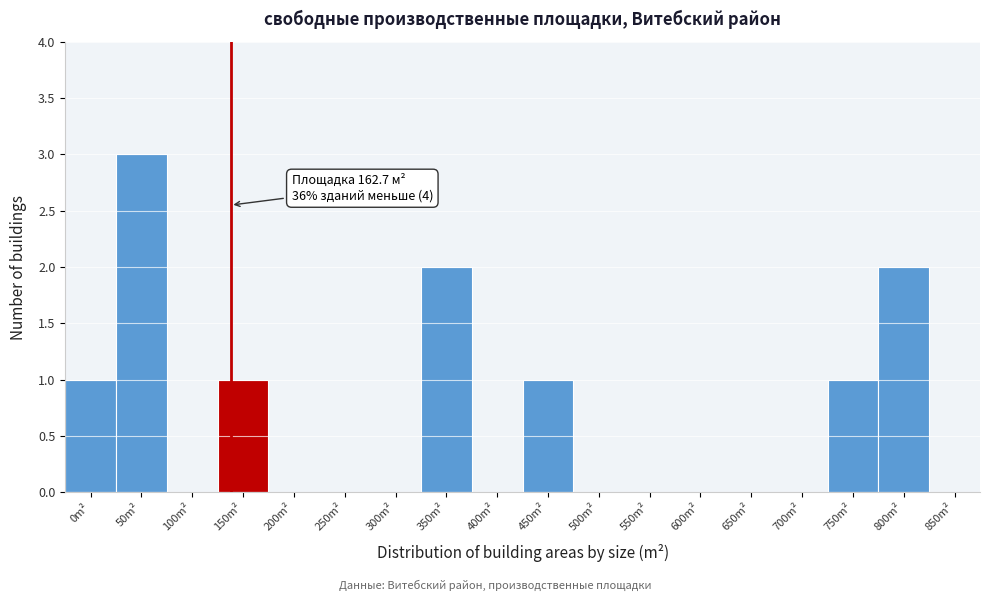

Reading left to right, list all the values displayed in this chart.

0m²=1	50m²=3	100m²=0	150m²=1	200m²=0	250m²=0	300m²=0	350m²=2	400m²=0	450m²=1	500m²=0	550m²=0	600m²=0	650m²=0	700m²=0	750m²=1	800m²=2	850m²=0